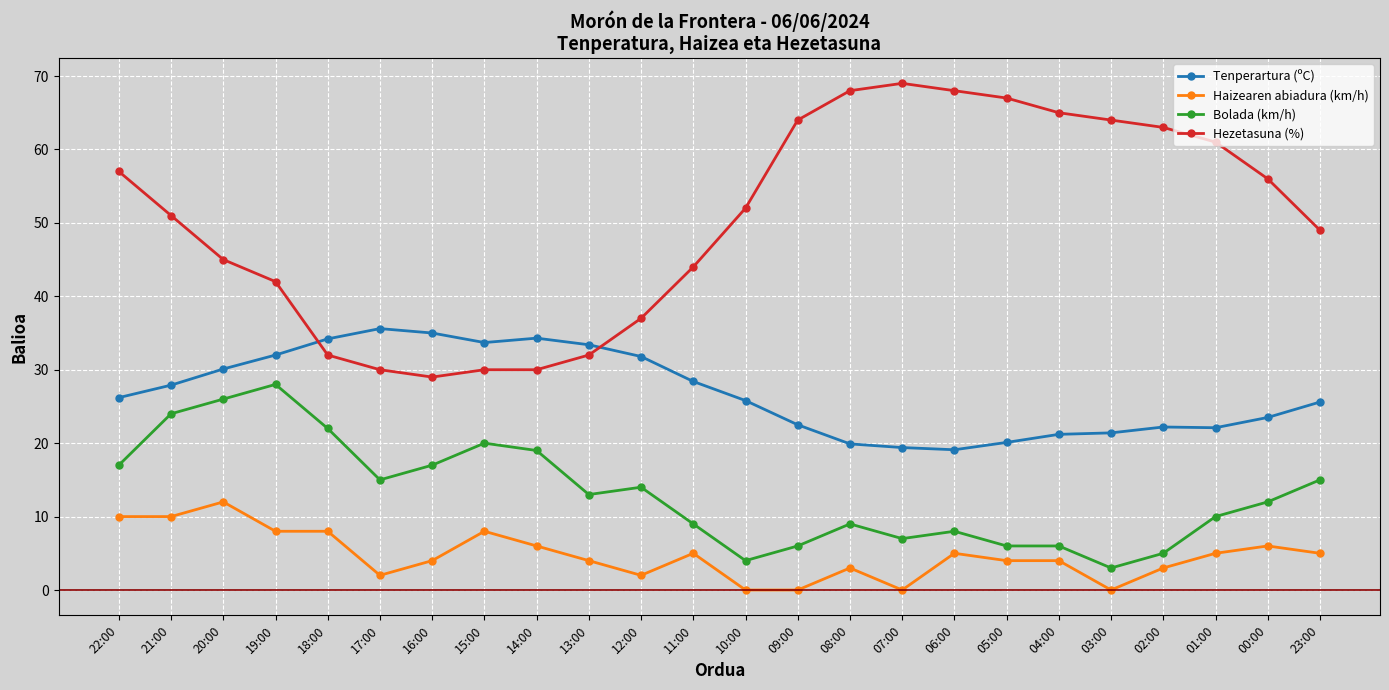

The Bolada (km/h) series shows 14.7 at 19:00. True or false?

False